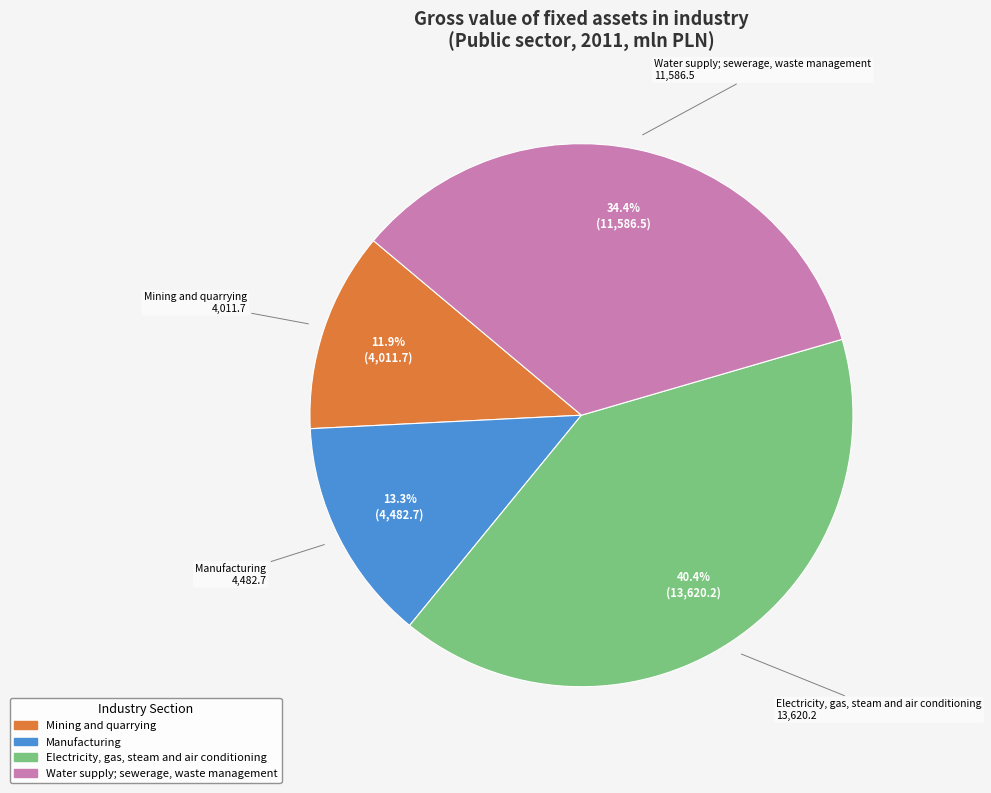

How many slices are in this pie chart?

4